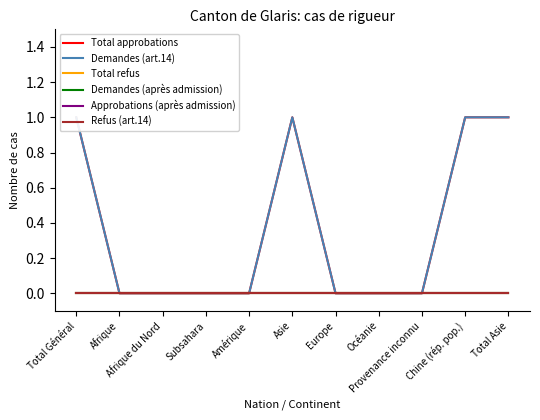

True or false: Refus (art.14) and Total approbations intersect in this chart.

False